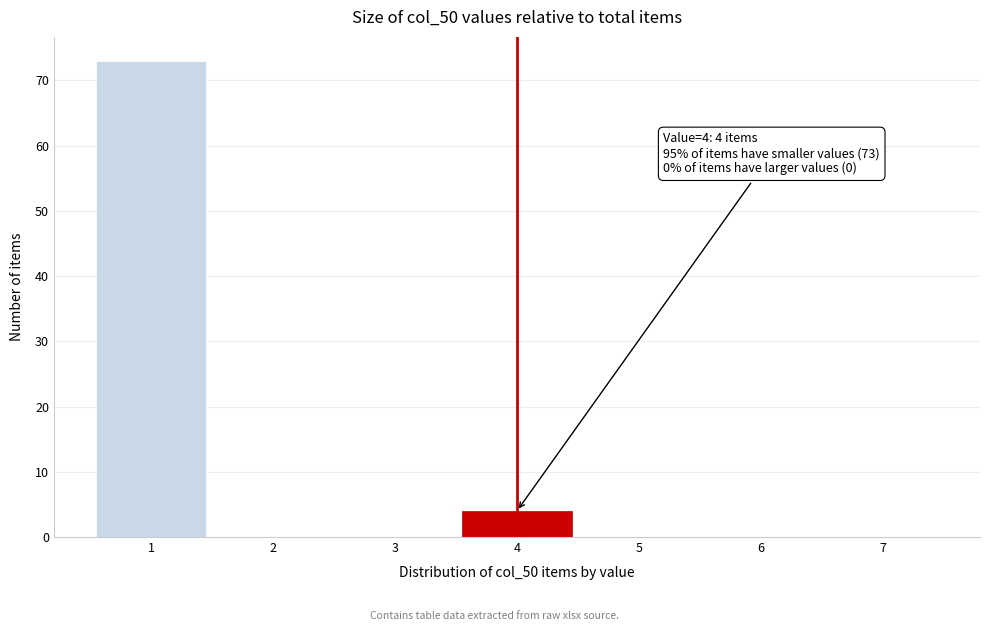

Reading left to right, list all the values displayed in this chart.

1=73	2=0	3=0	4=4	5=0	6=0	7=0